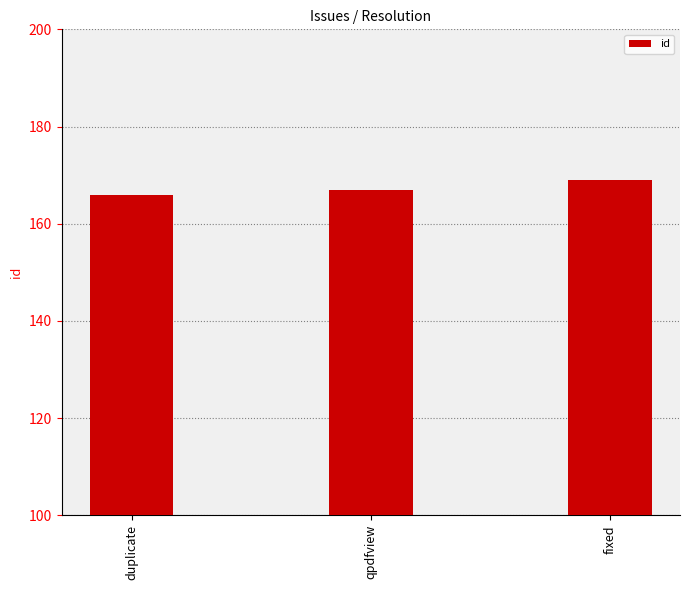

List the labels in order of value, largest first.

fixed, qpdfview, duplicate